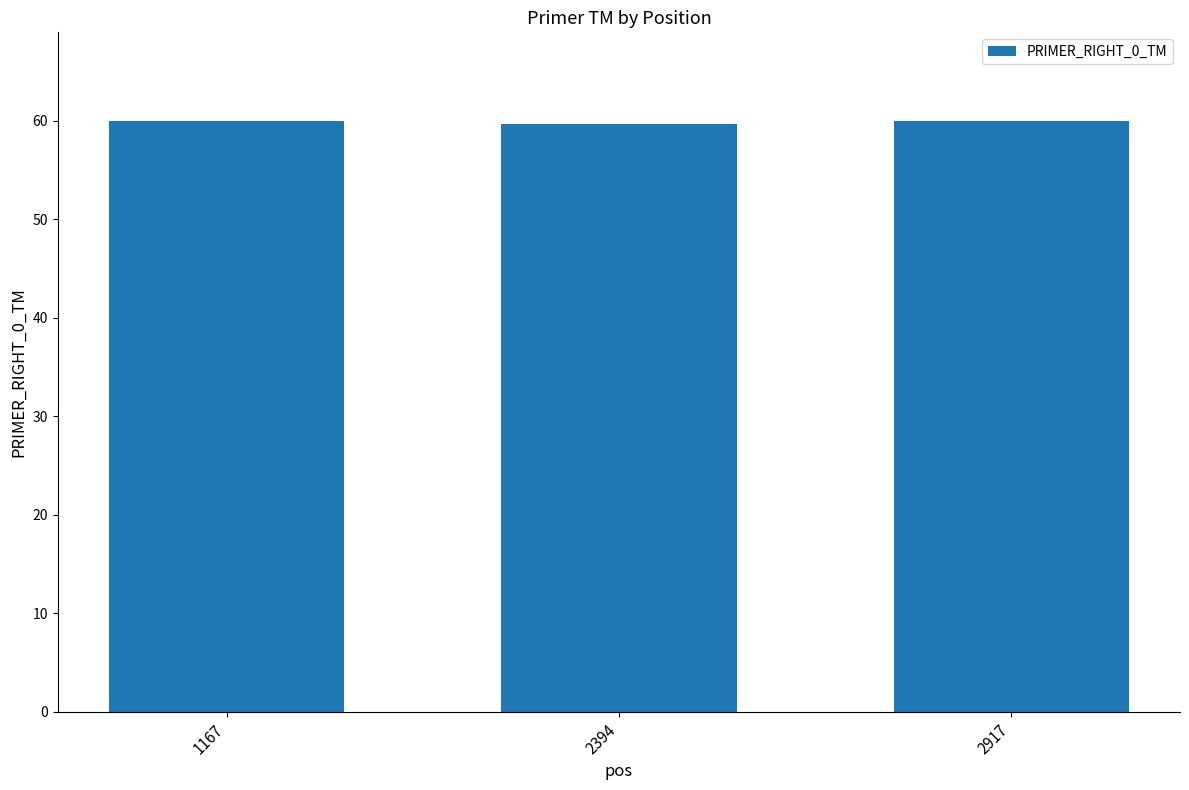

True or false: the data shows 60.0 at 1167.

True